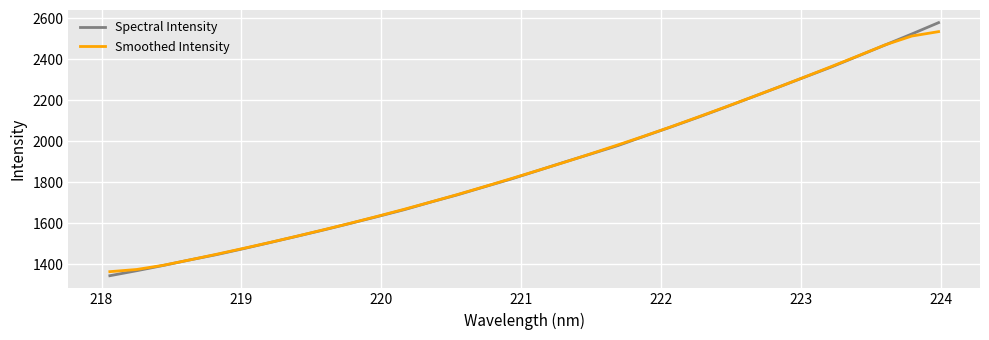

List the series in order of their peak value, lowest first.

Smoothed Intensity, Spectral Intensity